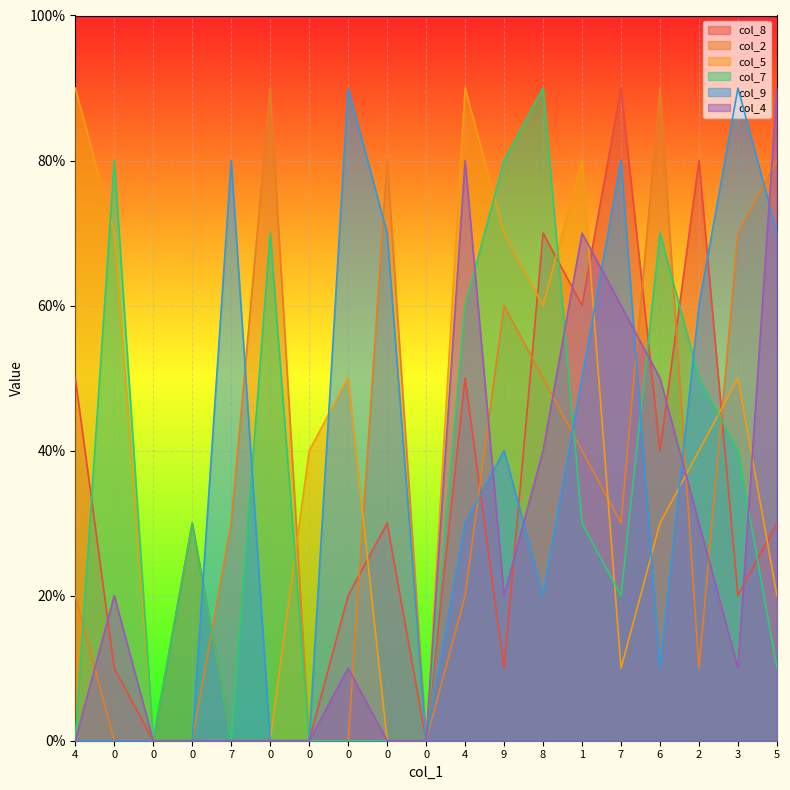

How many times do col_4 and col_8 cross each other?

7